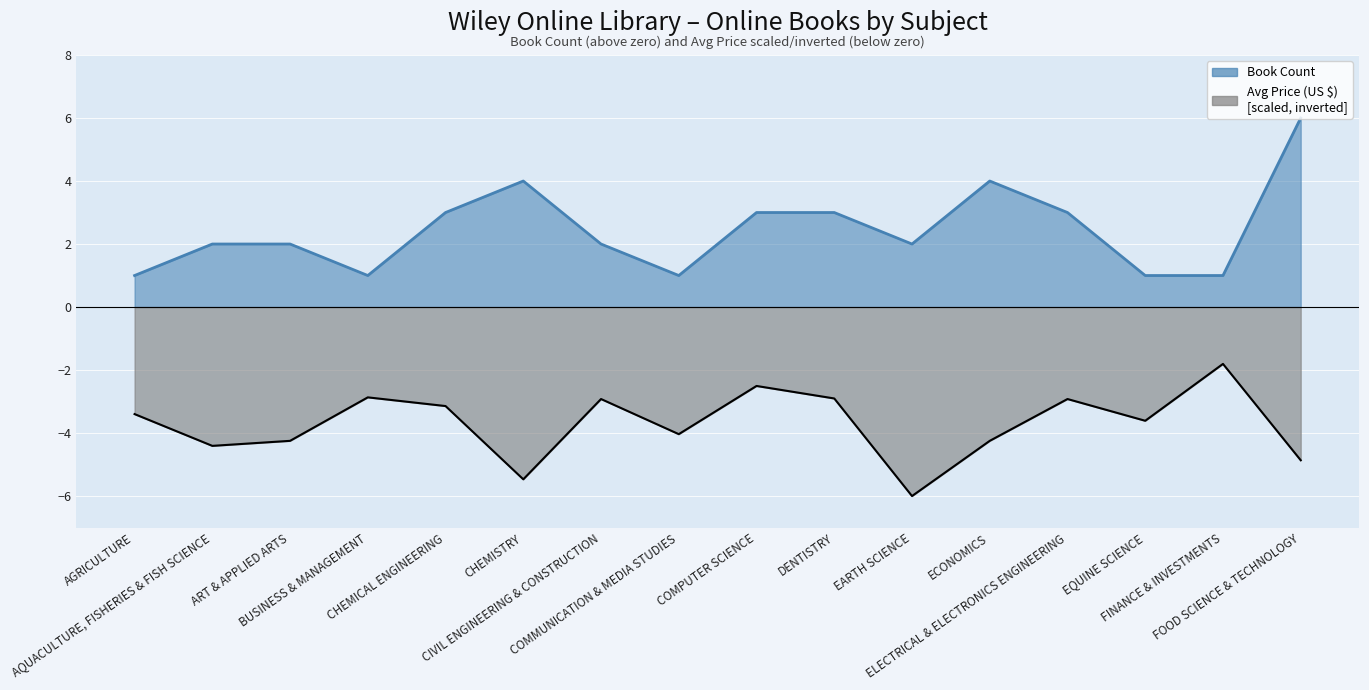

At which category is the sum across all series the highest?

FOOD SCIENCE & TECHNOLOGY